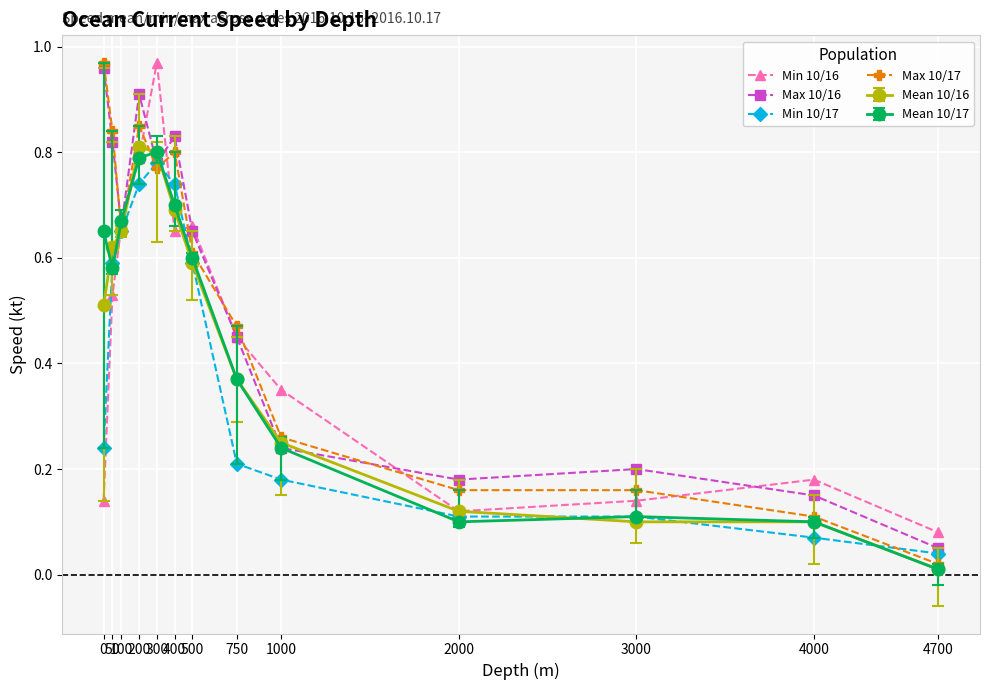

Between 0 and 1000, which series saw the biggest shift?

Max 10/16